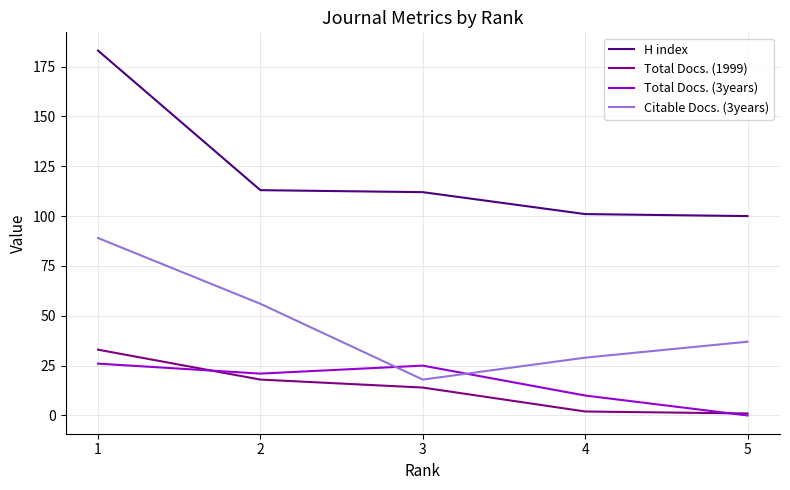

True or false: Total Docs. (1999) and Citable Docs. (3years) intersect in this chart.

False